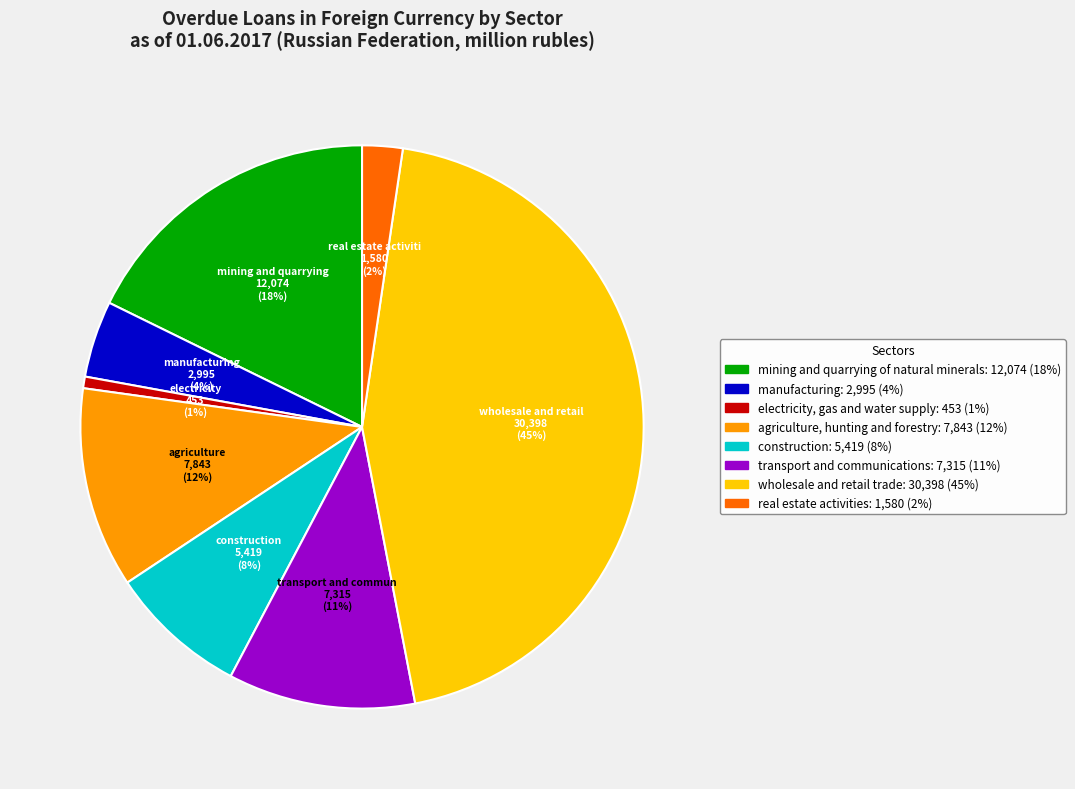

To the nearest percent, what is the average slice percentage?

12%